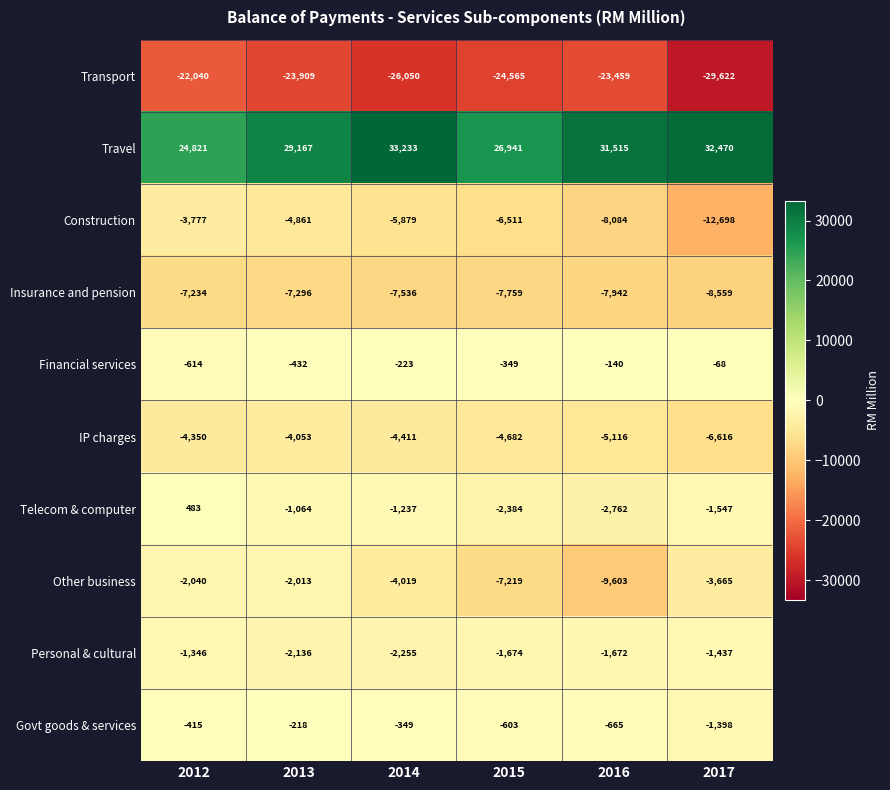

What is the sum of the Financial services values at 2013 and 2012?

-1046